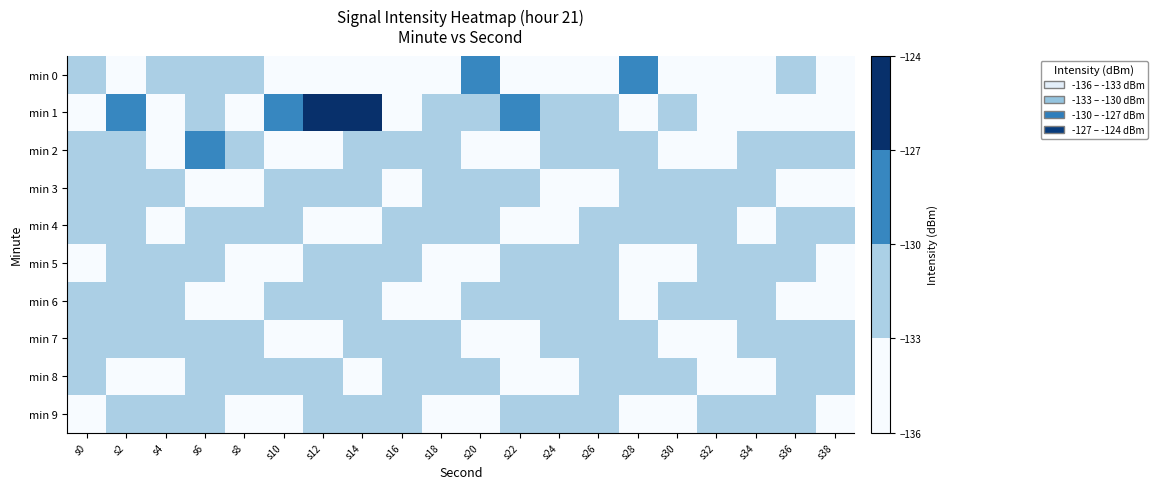

What is the difference between the highest and lowest values at s20?

4.8